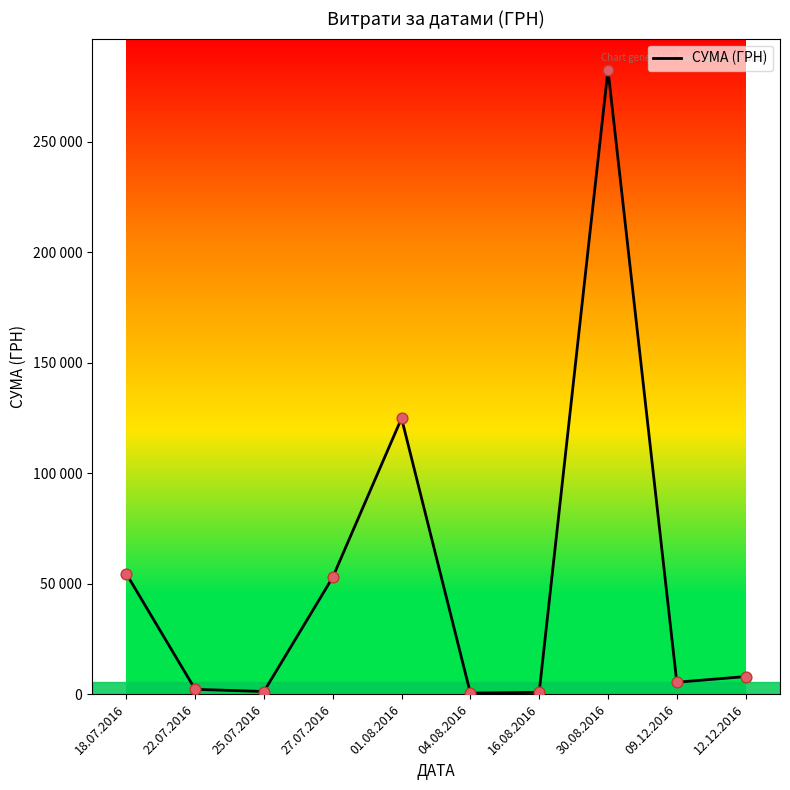

Which has a higher value, 12.12.2016 or 30.08.2016?

30.08.2016